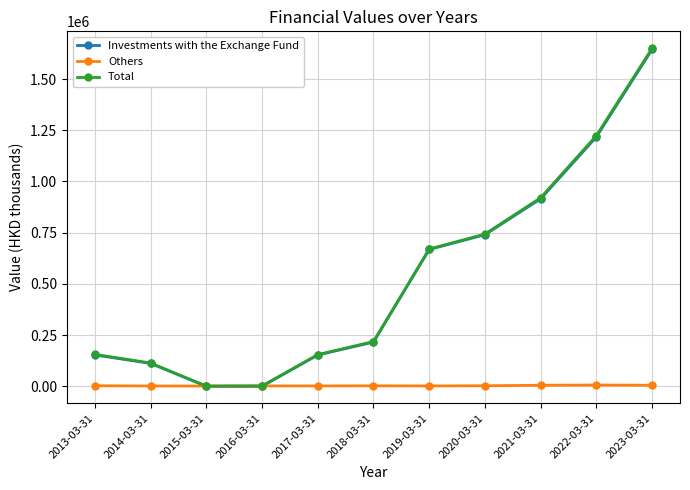

Which series has the largest range (max minus min)?

Total